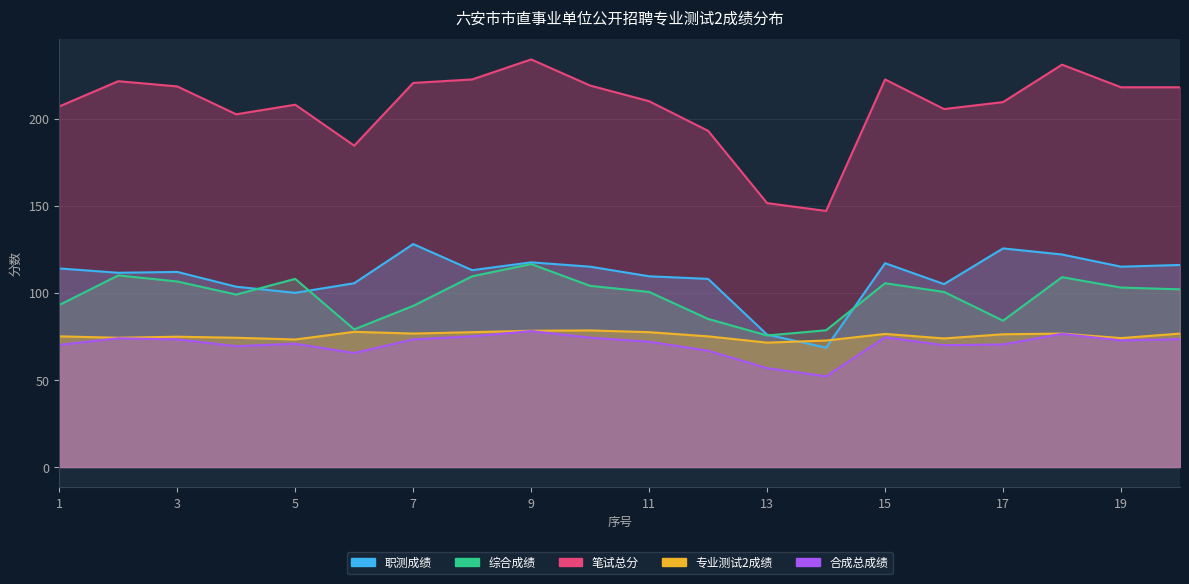

Reading left to right, transcribe all the data shown in this chart.

职测成绩: 1=114.0	2=111.5	3=112.0	4=103.5	5=100.0	6=105.5	7=128.0	8=113.0	9=117.5	10=115.0	11=109.5	12=108.0	13=76.0	14=68.5	15=117.0	16=105.0	17=125.5	18=122.0	19=115.0	20=116.0
综合成绩: 1=93.0	2=110.0	3=106.5	4=99.0	5=108.0	6=79.0	7=92.5	8=109.5	9=116.5	10=104.0	11=100.5	12=85.0	13=75.5	14=78.5	15=105.5	16=100.5	17=84.0	18=109.0	19=103.0	20=102.0
笔试总分: 1=207.0	2=221.5	3=218.5	4=202.5	5=208.0	6=184.5	7=220.5	8=222.5	9=234.0	10=219.0	11=210.0	12=193.0	13=151.5	14=147.0	15=222.5	16=205.5	17=209.5	18=231.0	19=218.0	20=218.0
专业测试2成绩: 1=75.0	2=74.2	3=74.8	4=74.2	5=73.2	6=77.6	7=76.6	8=77.4	9=78.2	10=78.4	11=77.4	12=75.0	13=71.4	14=72.6	15=76.4	16=73.8	17=76.2	18=76.6	19=74.0	20=76.6
合成总成绩: 1=70.1	2=73.9	3=73.2	4=69.4	5=70.8	6=65.4	7=73.2	8=75.0	9=78.0	10=74.3	11=71.9	12=66.8	13=56.8	14=52.1	15=74.5	16=69.9	17=70.4	18=76.4	19=72.7	20=73.4